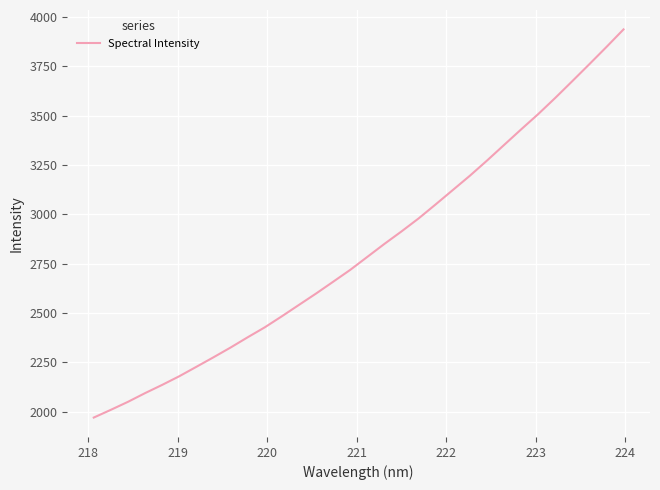

What is the minimum value shown in the chart?

1969.5